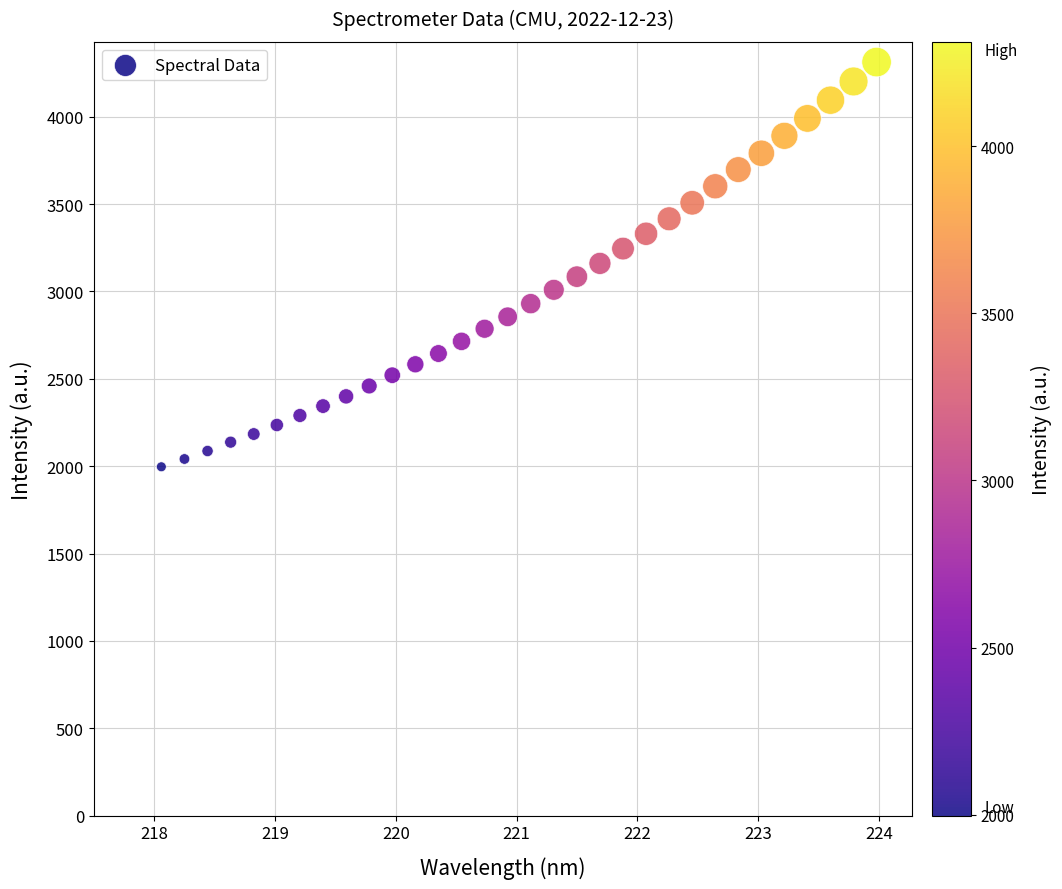

What is the range of X values (max minus min)?

5.9